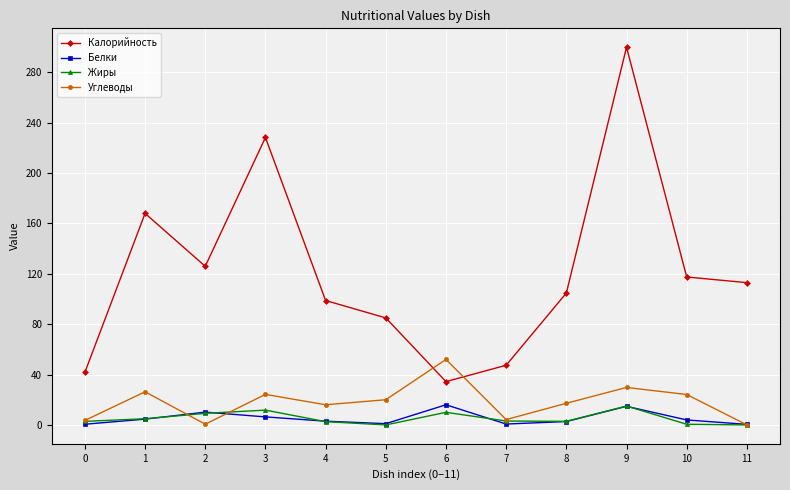

How many series are shown in this chart?

4